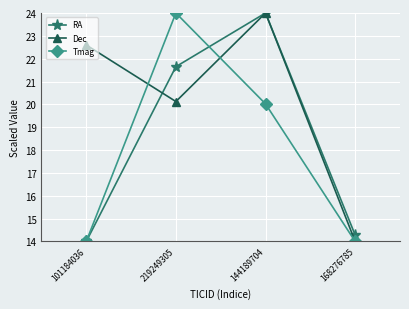

What are all the series names shown in the legend?

RA, Dec, Tmag